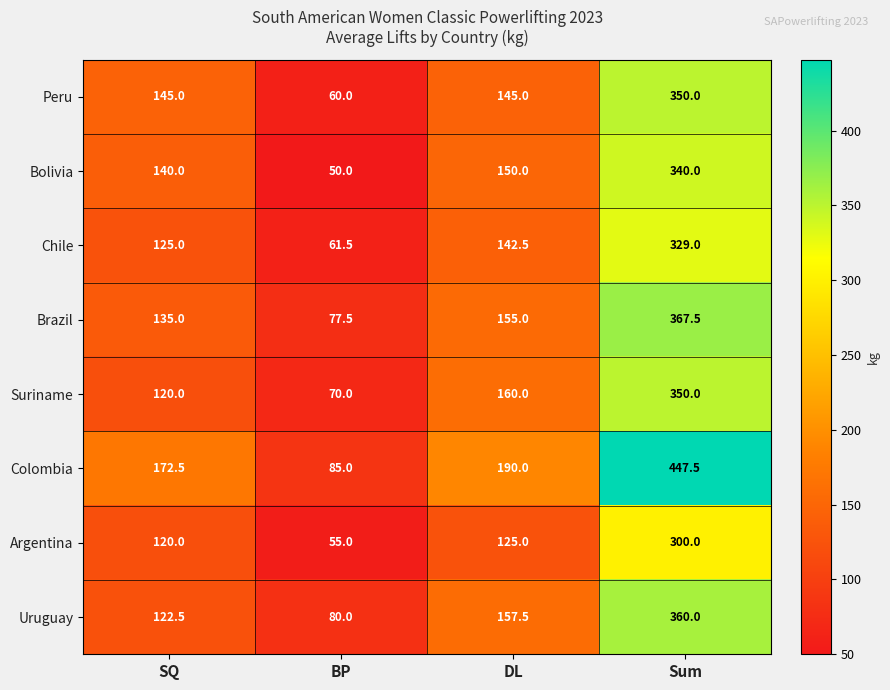

Is it true that Chile equals 329.0 at Sum?

True